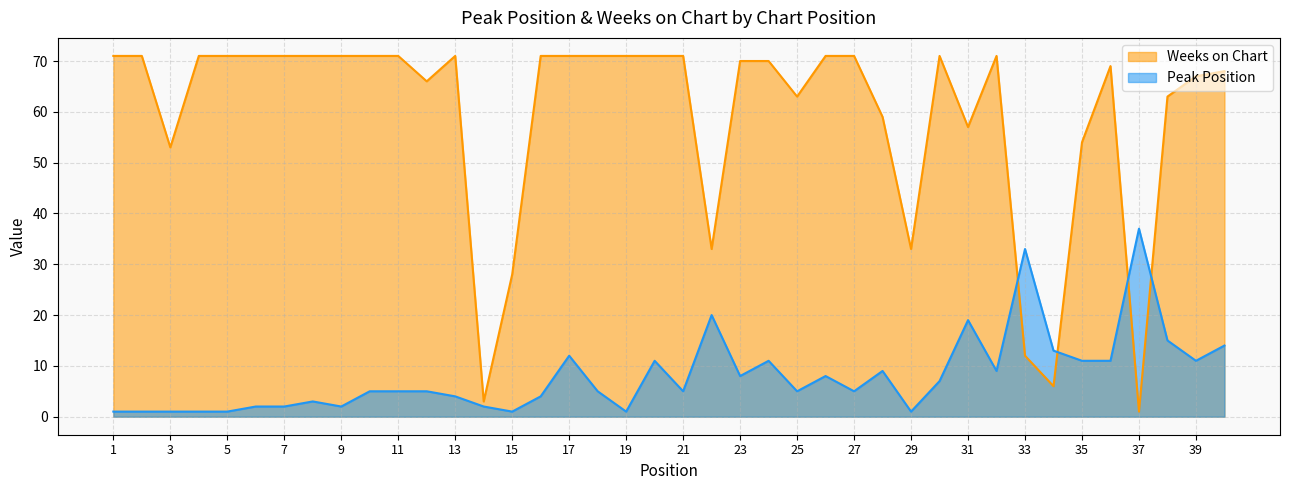

Which label corresponds to the smallest value in the chart?

1